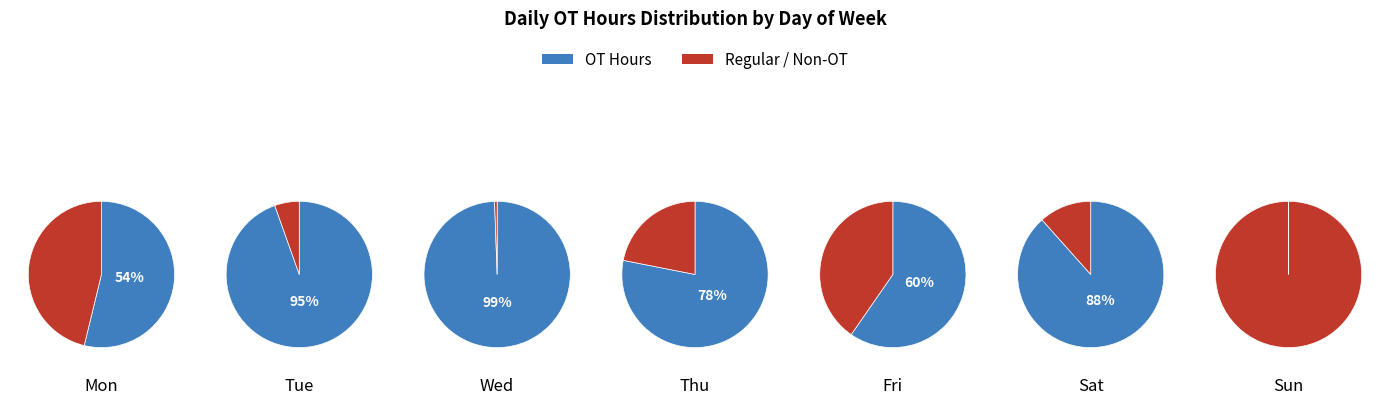

Does Mon represent more than half of the total?

No